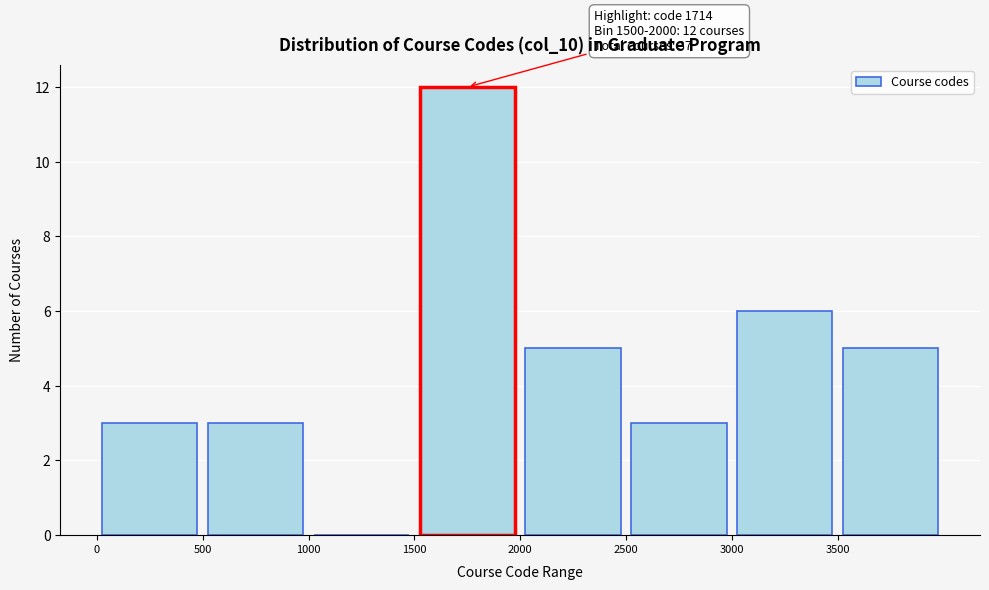

Which range on the x-axis has the tallest bar?

1500 to 2000